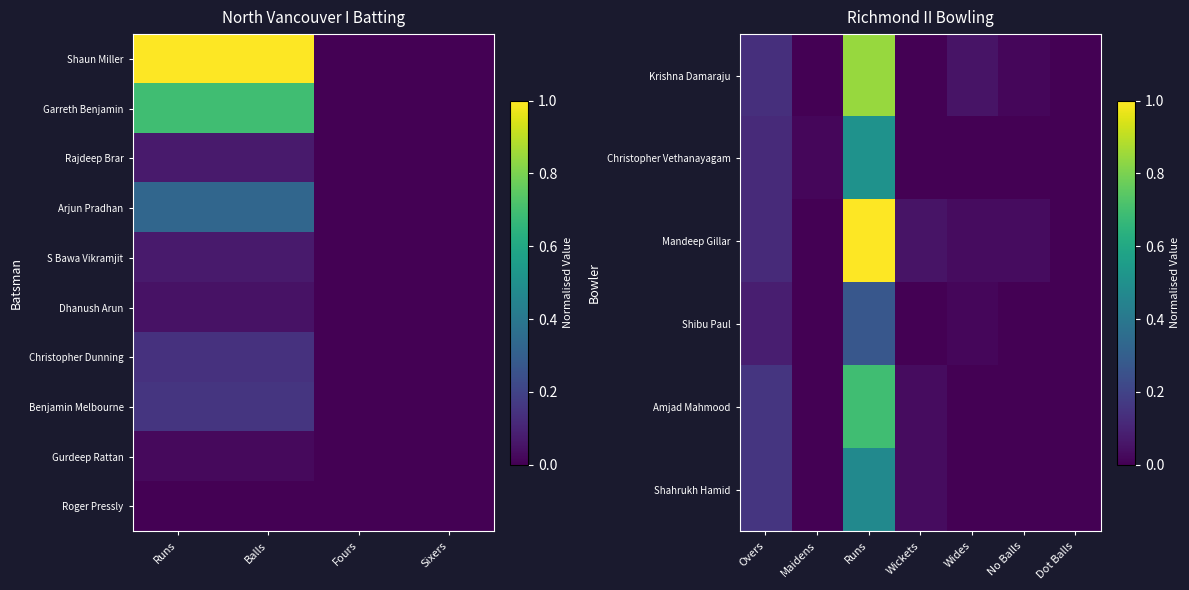

How many positive values does the Shaun Miller series have?

2